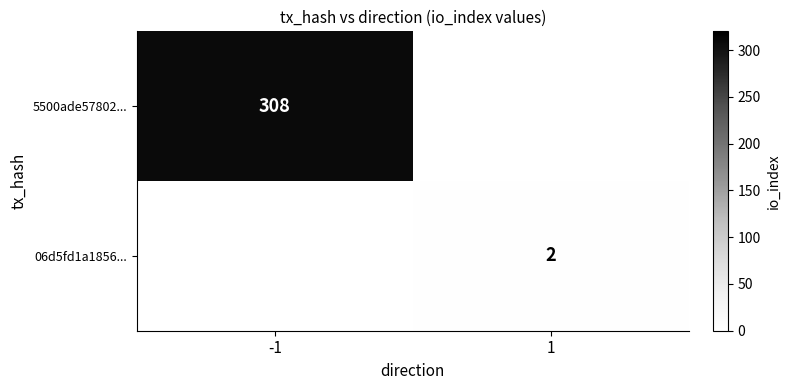

At which label does 5500ade57802... reach its peak?

-1